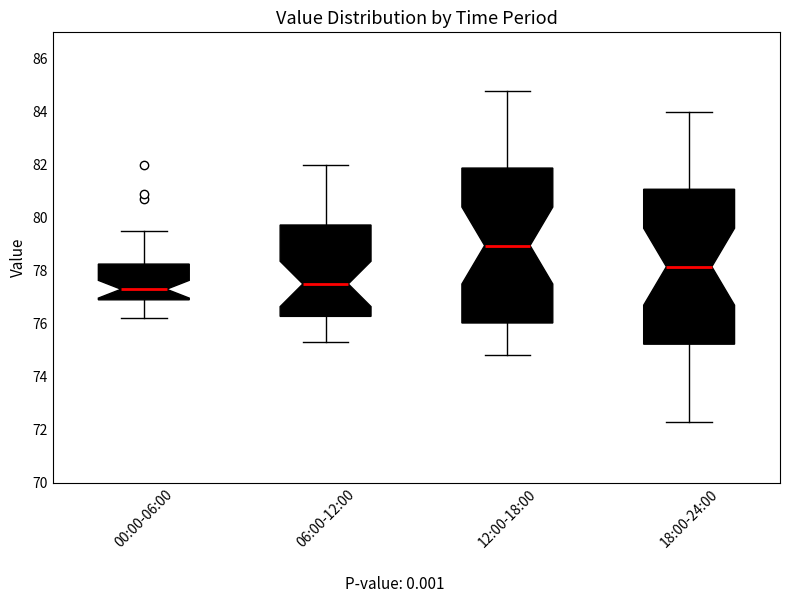

Which box has the lowest median line?

00:00-06:00